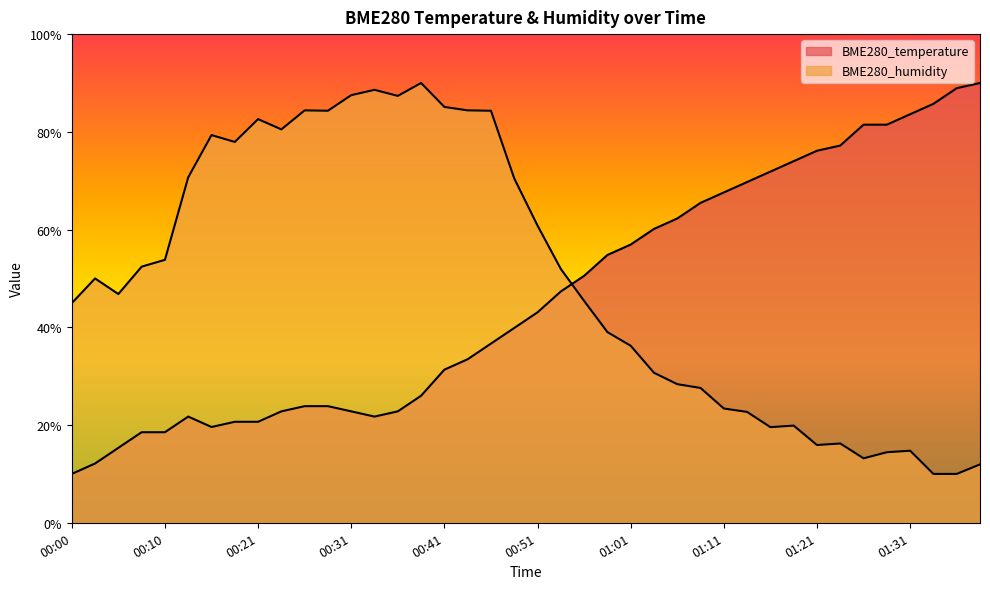

Which series ends up on top after the final intersection of BME280_humidity and BME280_temperature?

BME280_temperature